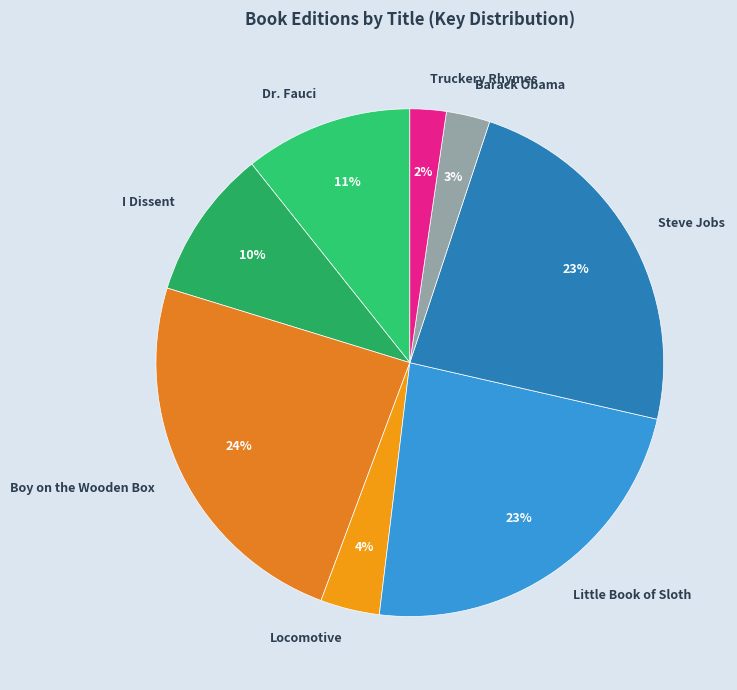

To the nearest percent, what is the average slice percentage?

12%